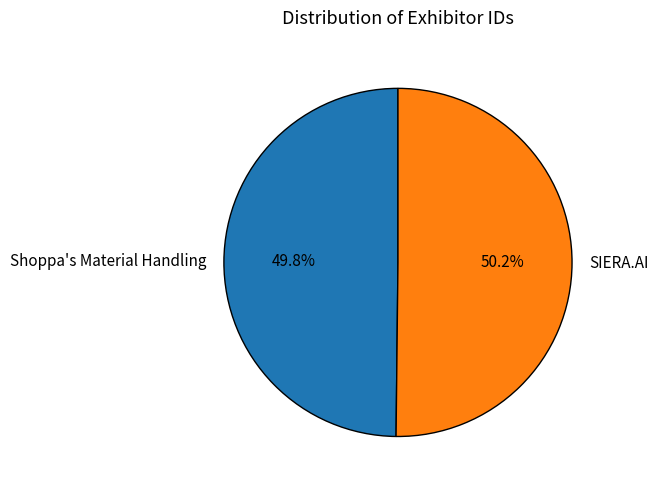

How much of the chart is everything except SIERA.AI?

49.8%